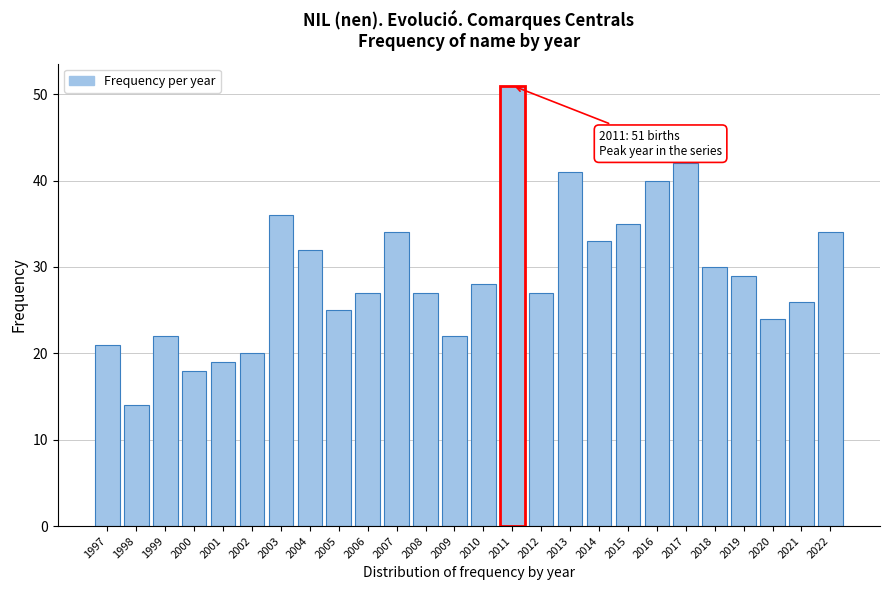

Reading left to right, what are all the values shown in this chart?

1997=21	1998=14	1999=22	2000=18	2001=19	2002=20	2003=36	2004=32	2005=25	2006=27	2007=34	2008=27	2009=22	2010=28	2011=51	2012=27	2013=41	2014=33	2015=35	2016=40	2017=42	2018=30	2019=29	2020=24	2021=26	2022=34